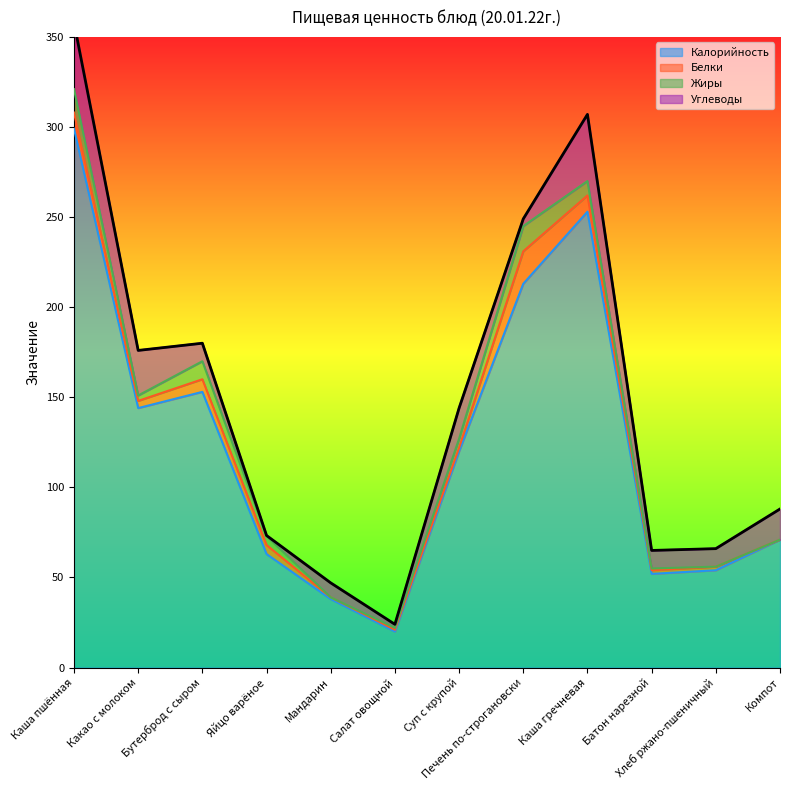

What is the maximum value shown in the chart?

299.0